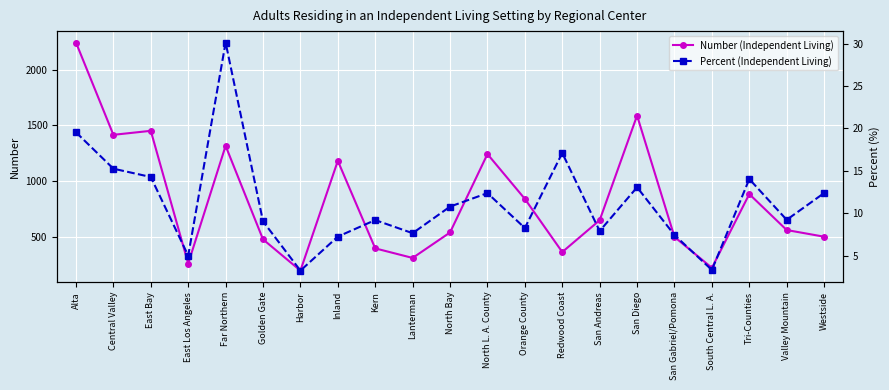

Rank the categories by Percent (Independent Living) value from highest to lowest.

Far Northern, Alta, Redwood Coast, Central Valley, East Bay, Tri-Counties, San Diego, Westside, North L. A. County, North Bay, Valley Mountain, Kern, Golden Gate, Orange County, San Andreas, Lanterman, San Gabriel/Pomona, Inland, East Los Angeles, South Central L. A., Harbor